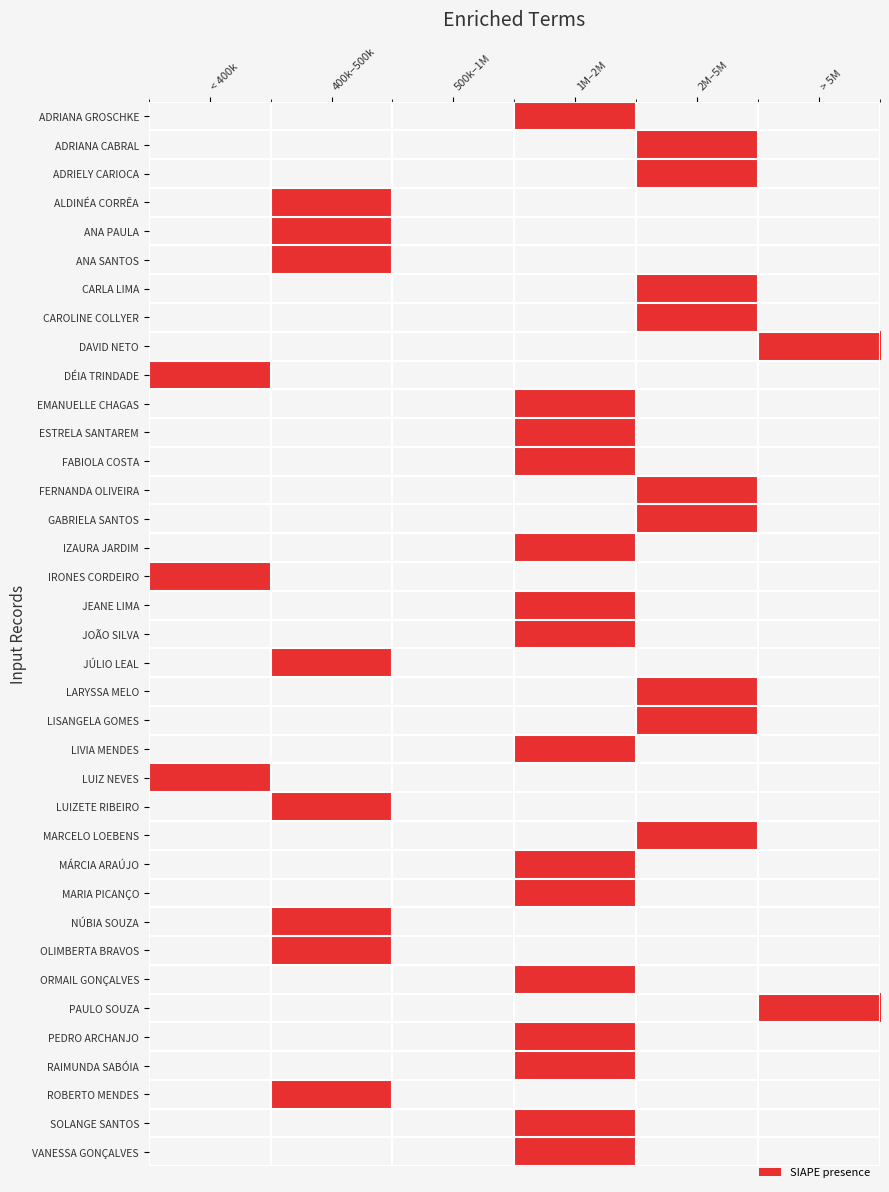

Which category has the lowest value across all series?

< 400k